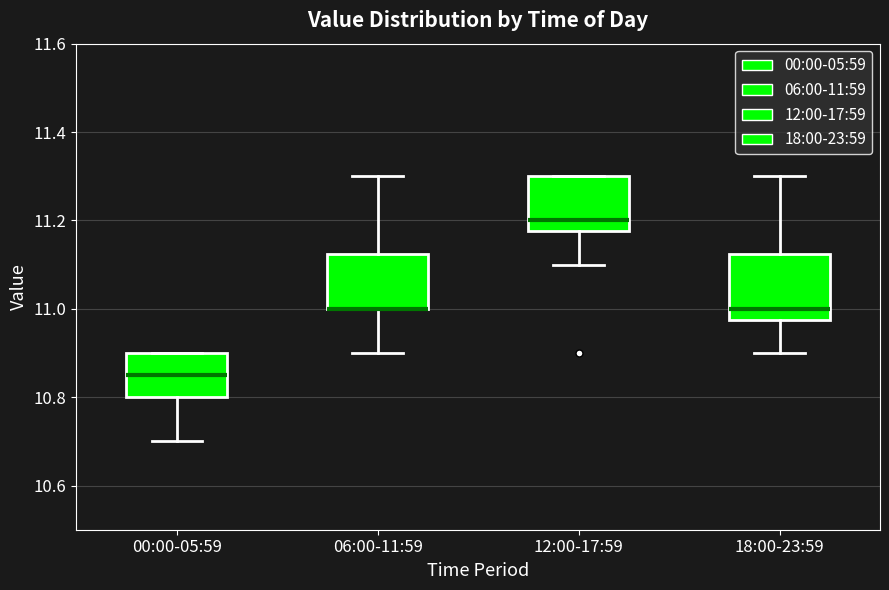

Reading left to right, transcribe this box plot: for each box, give where its median line is, the range the box spans, and where its two whiskers end, as read against the y-axis. The values are not printed on the chart, so give them approximately, as read against the axis.

00:00-05:59: median 10.86, box 10.80 to 10.90, whiskers 10.70 to 10.90
06:00-11:59: median 11.00 (drawn on the box's lower edge), box 11.00 to 11.12, whiskers 10.90 to 11.30
12:00-17:59: median 11.20, box 11.18 to 11.30, whiskers 11.10 to 11.30
18:00-23:59: median 11.00, box 10.98 to 11.12, whiskers 10.90 to 11.30